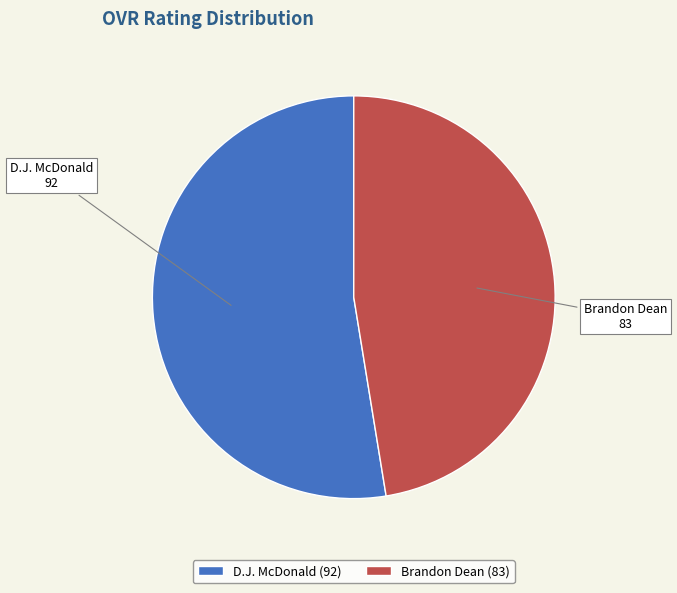

Count the number of slices in the pie.

2